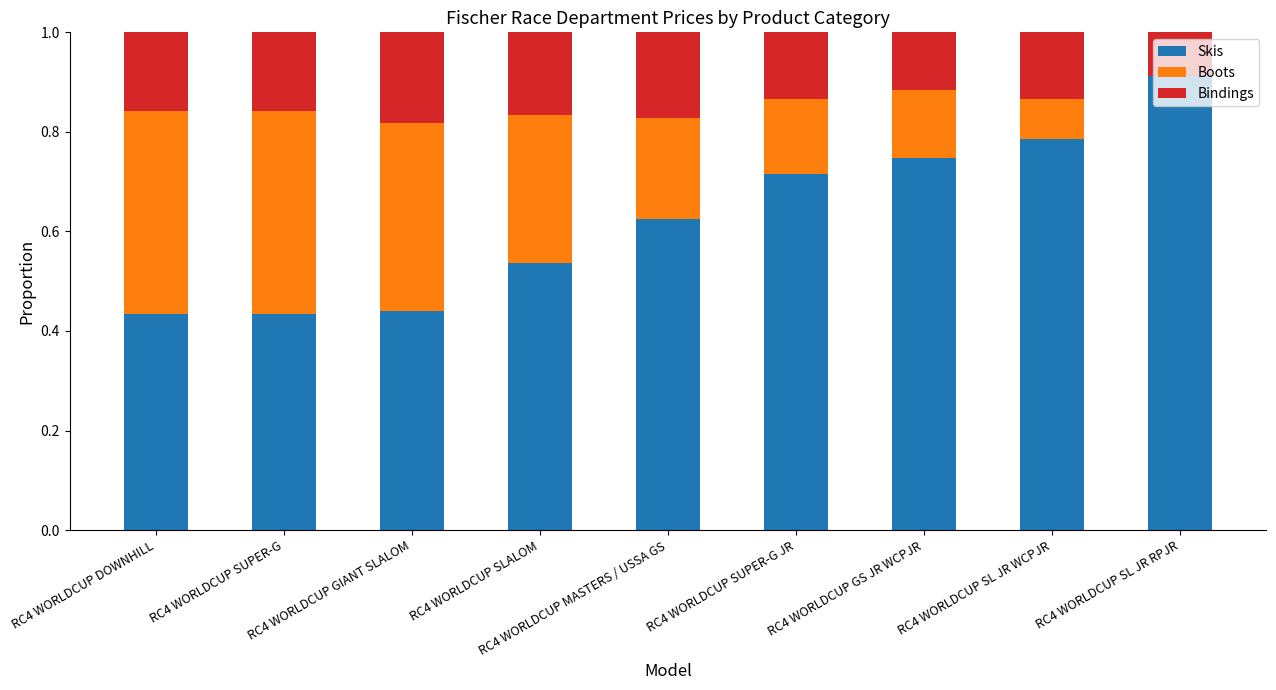

The Skis series shows 0.4 at RC4 WORLDCUP DOWNHILL. True or false?

True